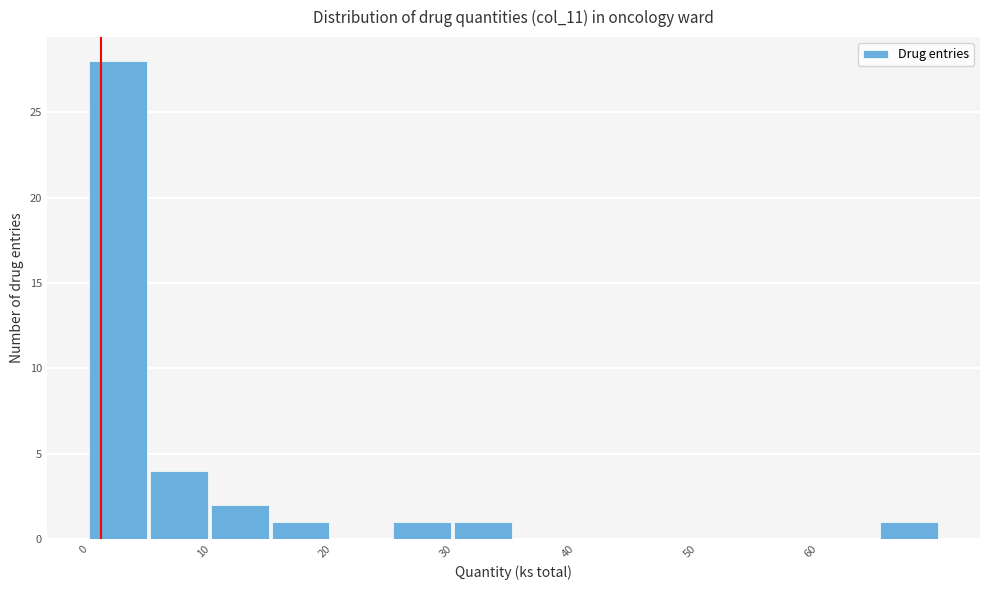

Reading left to right, transcribe this chart: for each bar, give the range it covers on the x-axis and its height. The values are not printed on the chart, so give them approximately, as read against the axis.

0 to 5: 28
5 to 10: 4
10 to 15: 2
15 to 20: 1
20 to 25: 0
25 to 30: 1
30 to 35: 1
35 to 40: 0
40 to 45: 0
45 to 50: 0
50 to 55: 0
55 to 60: 0
60 to 65: 0
65 to 70: 1